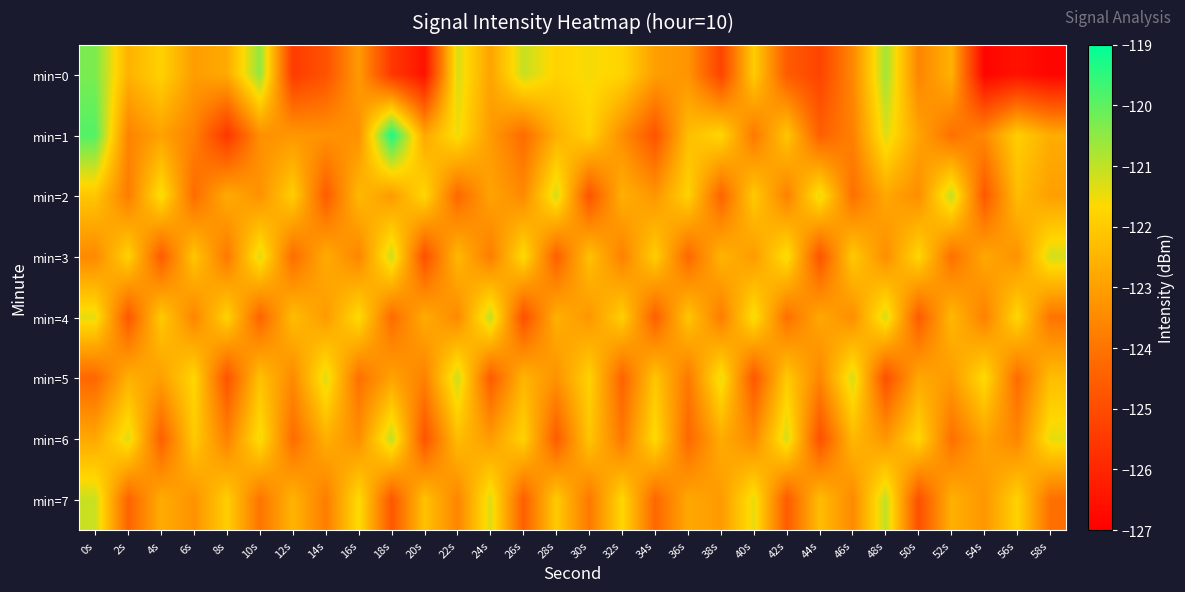

Which label corresponds to the largest value in the chart?

18s